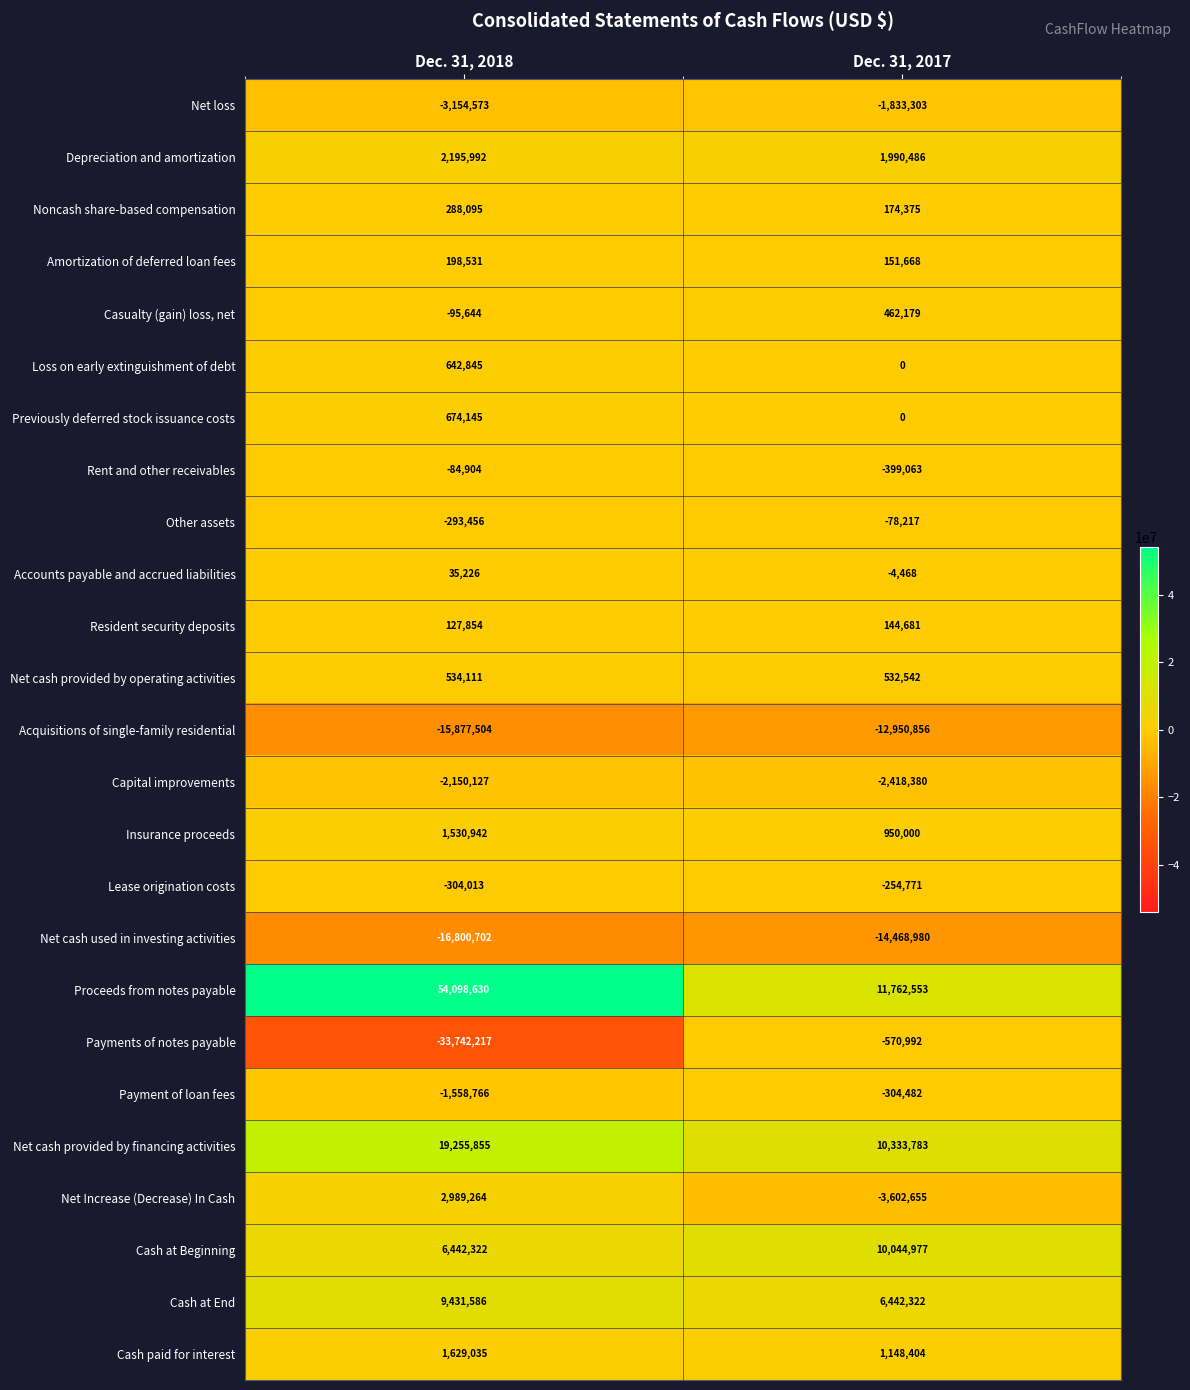

What is the smallest value displayed?

-33742217